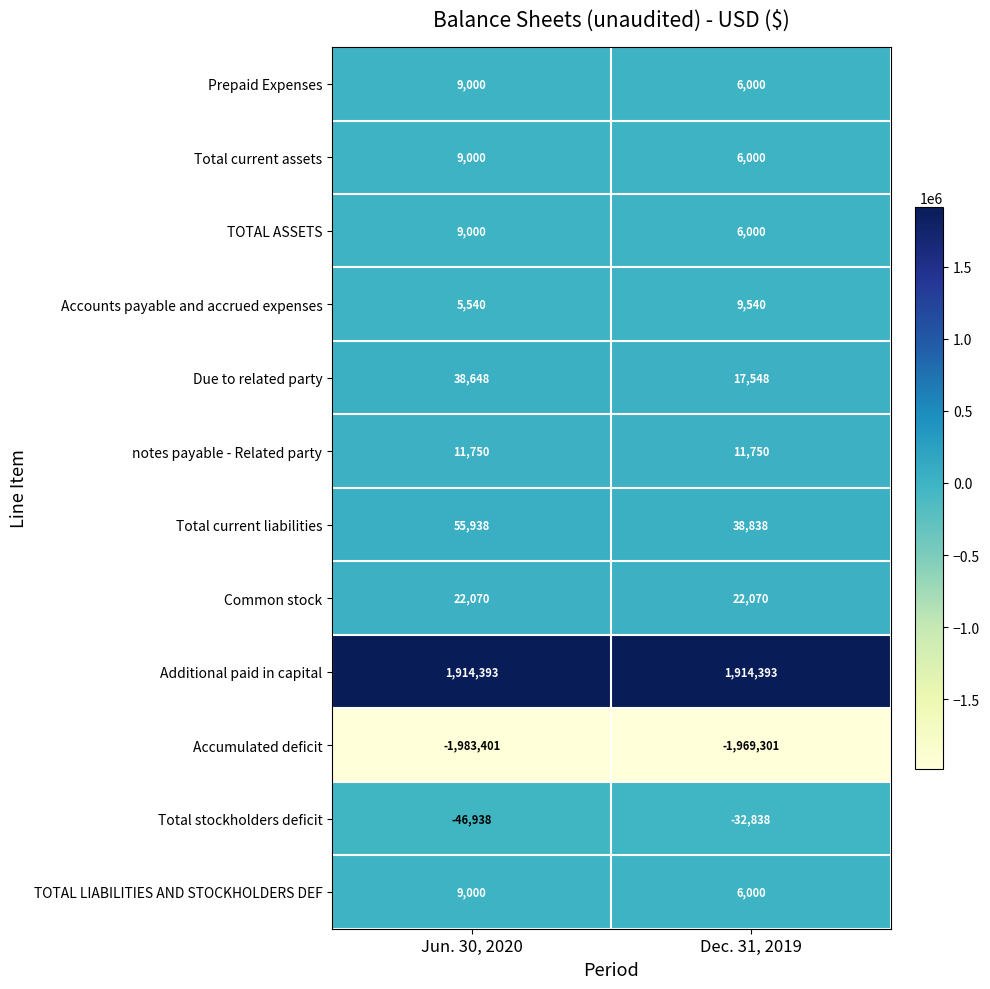

Is it true that Due to related party equals 17867 at Jun. 30, 2020?

False